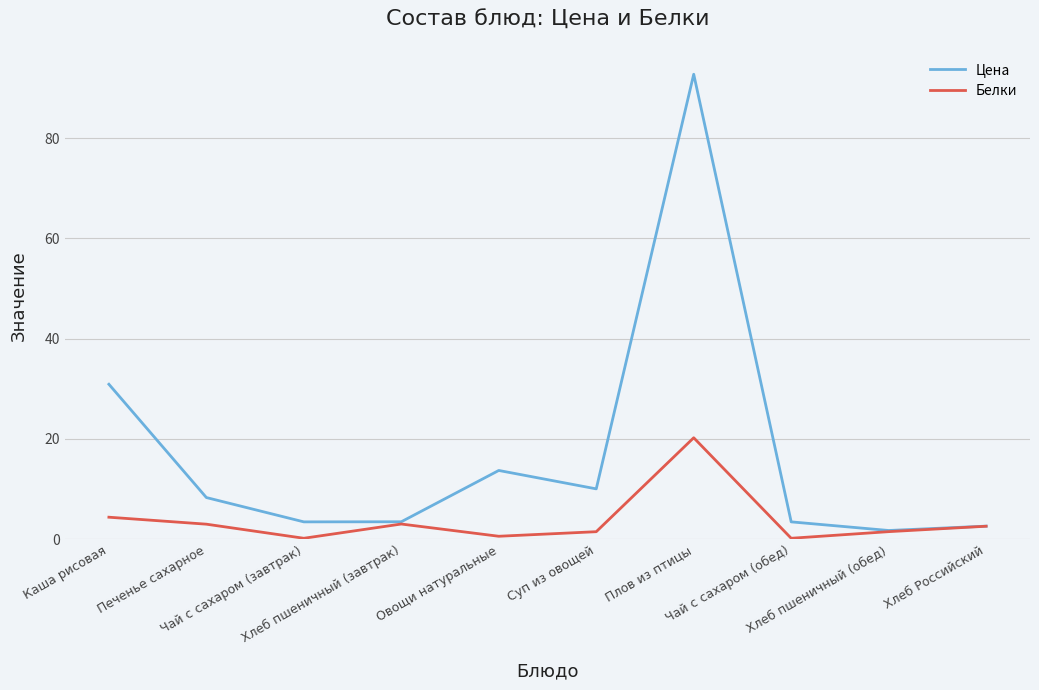

Reading left to right, what are all the values shown in this chart?

Цена: Каша рисовая=30.9	Печенье сахарное=8.3	Чай с сахаром (завтрак)=3.5	Хлеб пшеничный (завтрак)=3.5	Овощи натуральные=13.7	Суп из овощей=10.1	Плов из птицы=92.7	Чай с сахаром (обед)=3.5	Хлеб пшеничный (обед)=1.8	Хлеб Российский=2.6
Белки: Каша рисовая=4.4	Печенье сахарное=3.0	Чай с сахаром (завтрак)=0.2	Хлеб пшеничный (завтрак)=3.0	Овощи натуральные=0.6	Суп из овощей=1.5	Плов из птицы=20.2	Чай с сахаром (обед)=0.2	Хлеб пшеничный (обед)=1.5	Хлеб Российский=2.6